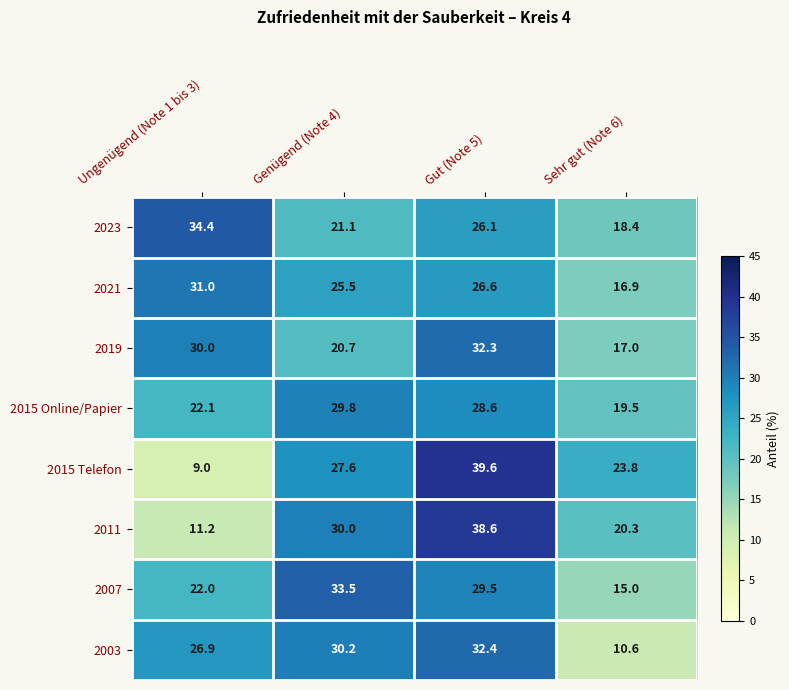

What is the sum of all 2007 values?

100.0